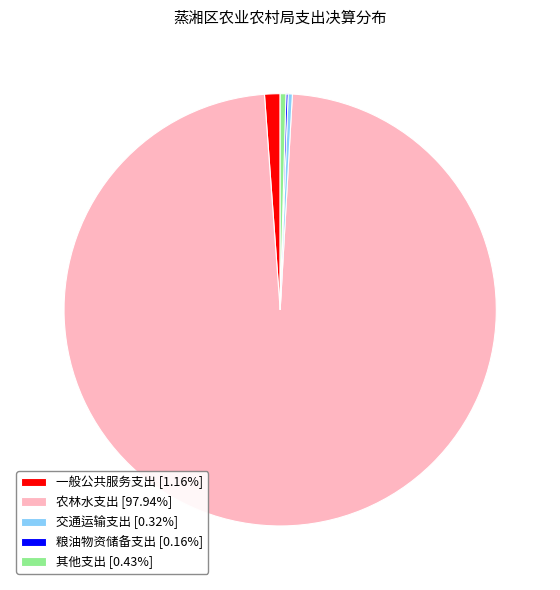

Which slice represents more than half of the pie?

农林水支出